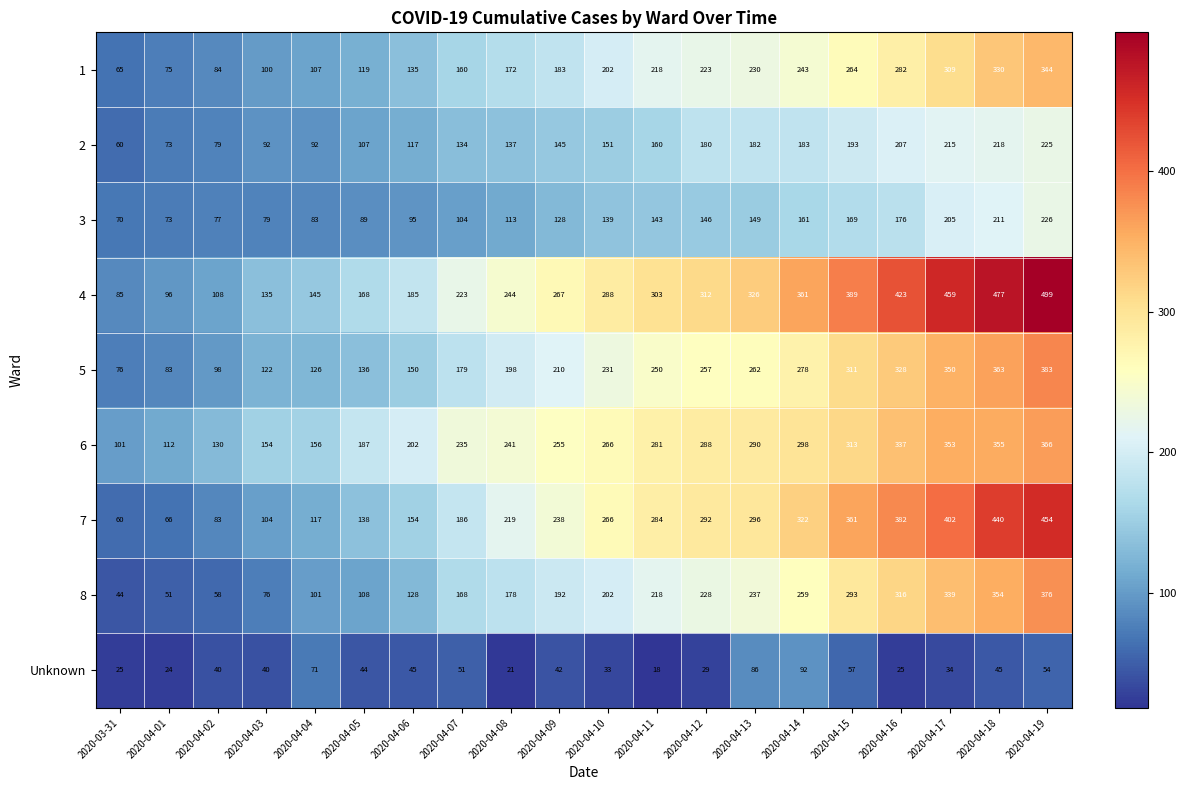

Rank the series at 2020-04-04 from highest to lowest value.

6, 4, 5, 7, 1, 8, 2, 3, Unknown